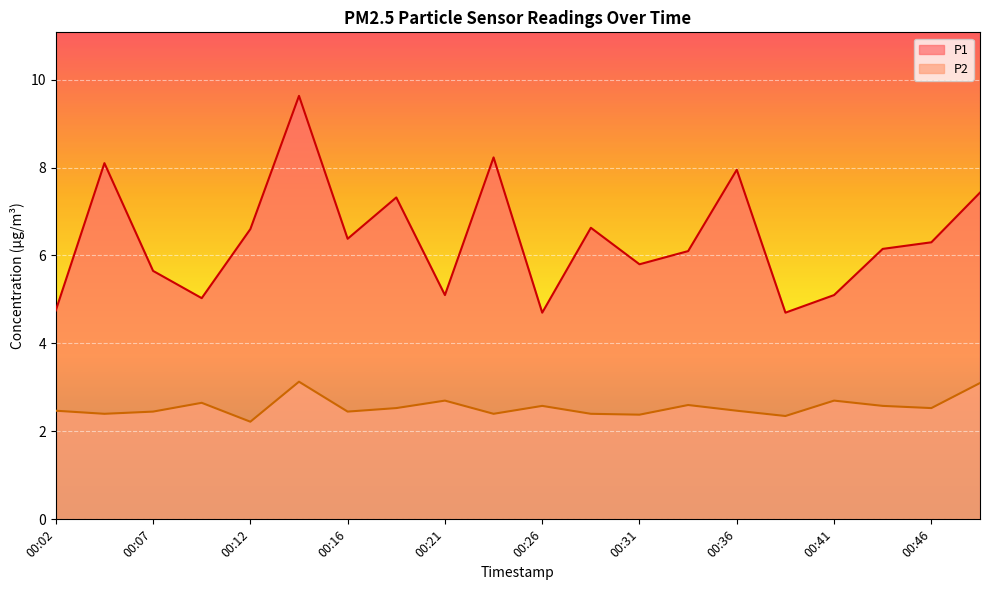

Reading left to right, transcribe all the data shown in this chart.

P1: 4.8	8.1	5.7	5.0	6.6	9.6	6.4	7.3	5.1	8.2	4.7	6.6	5.8	6.1	8.0	4.7	5.1	6.2	6.3	7.4
P2: 2.5	2.4	2.5	2.6	2.2	3.1	2.5	2.5	2.7	2.4	2.6	2.4	2.4	2.6	2.5	2.4	2.7	2.6	2.5	3.1